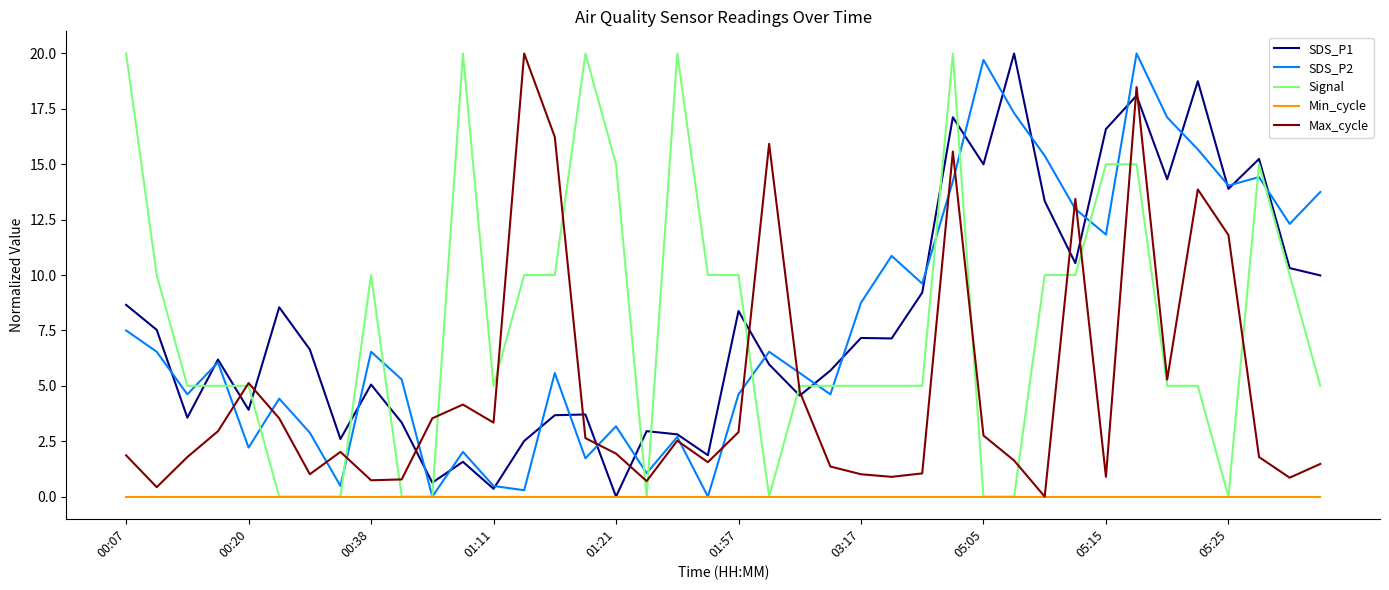

What is the maximum value shown in the chart?

20.0